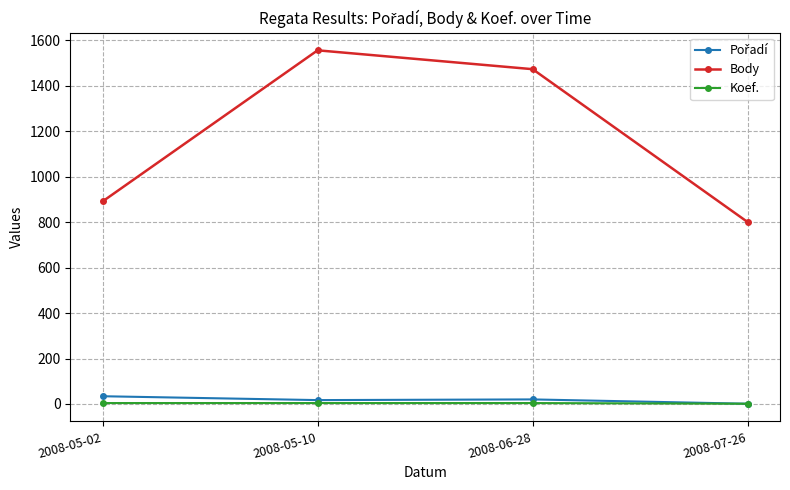

Which series has the widest spread of values?

Body